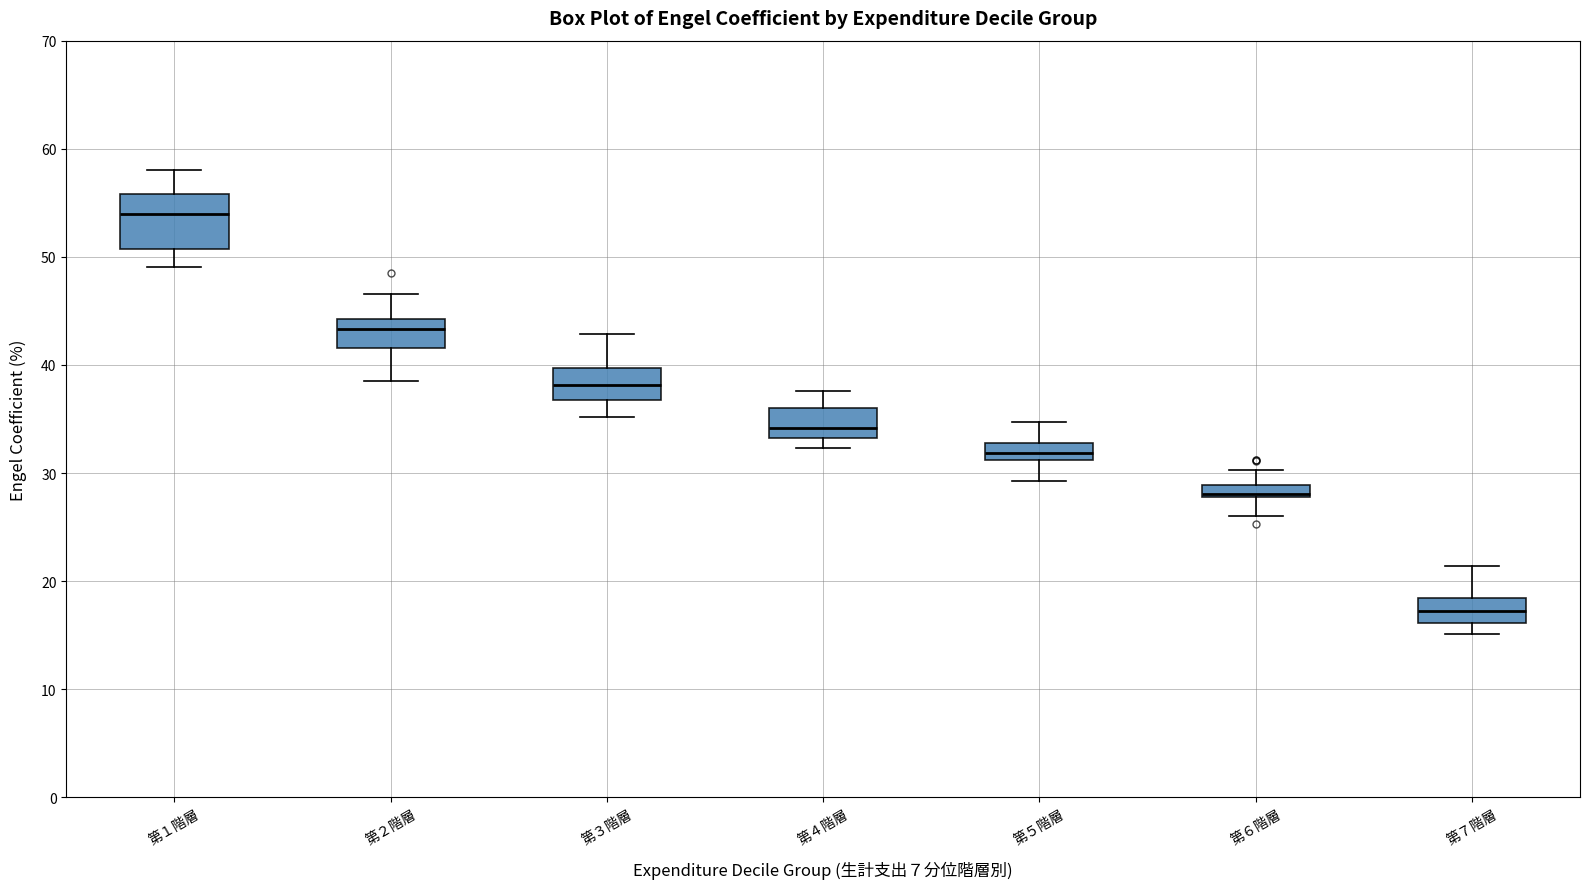

Which box is the tallest, from its lower edge to its upper edge?

第１階層